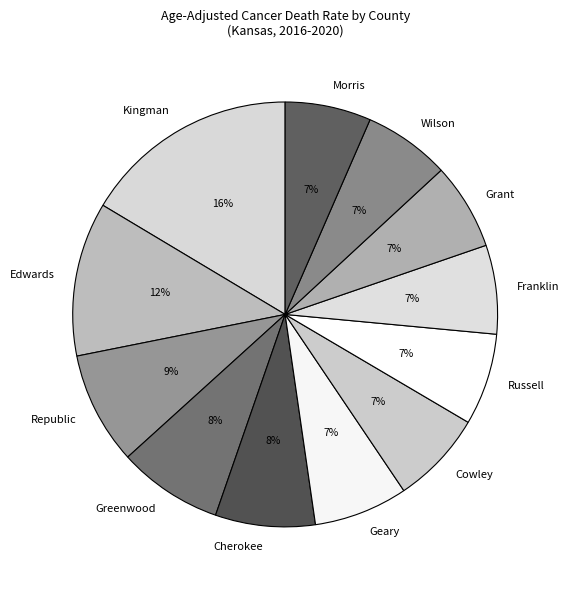

Which has a higher value, Franklin or Kingman?

Kingman